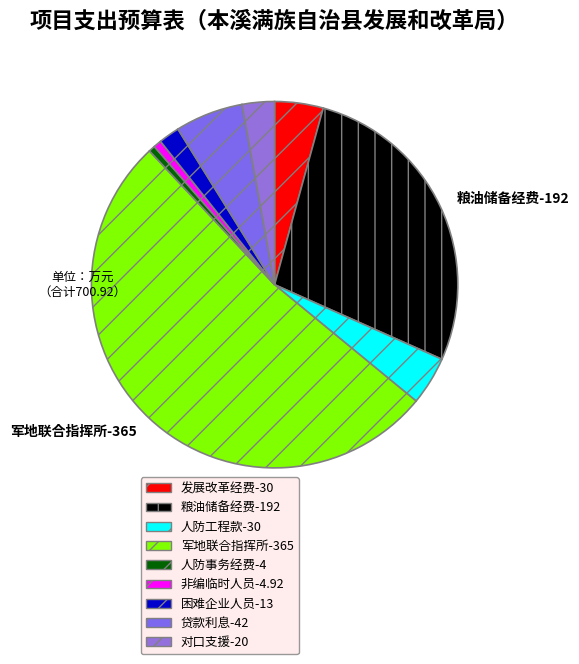

How many segments does this pie chart have?

9